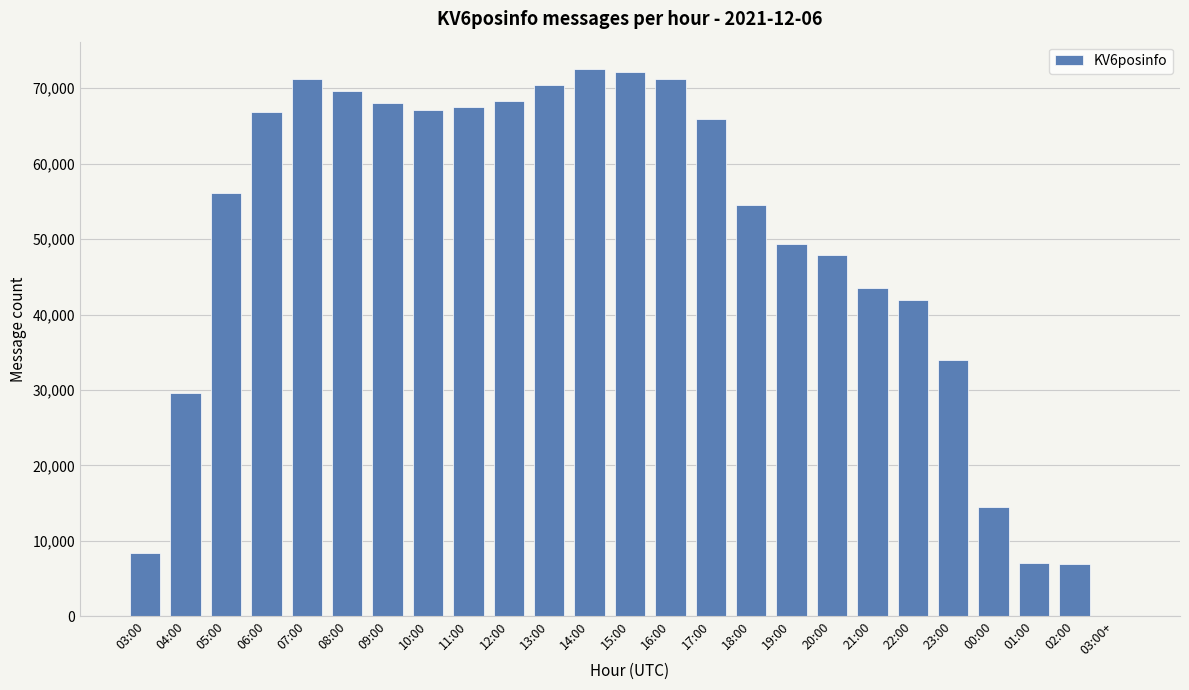

The value at 21:00 is 24664. True or false?

False